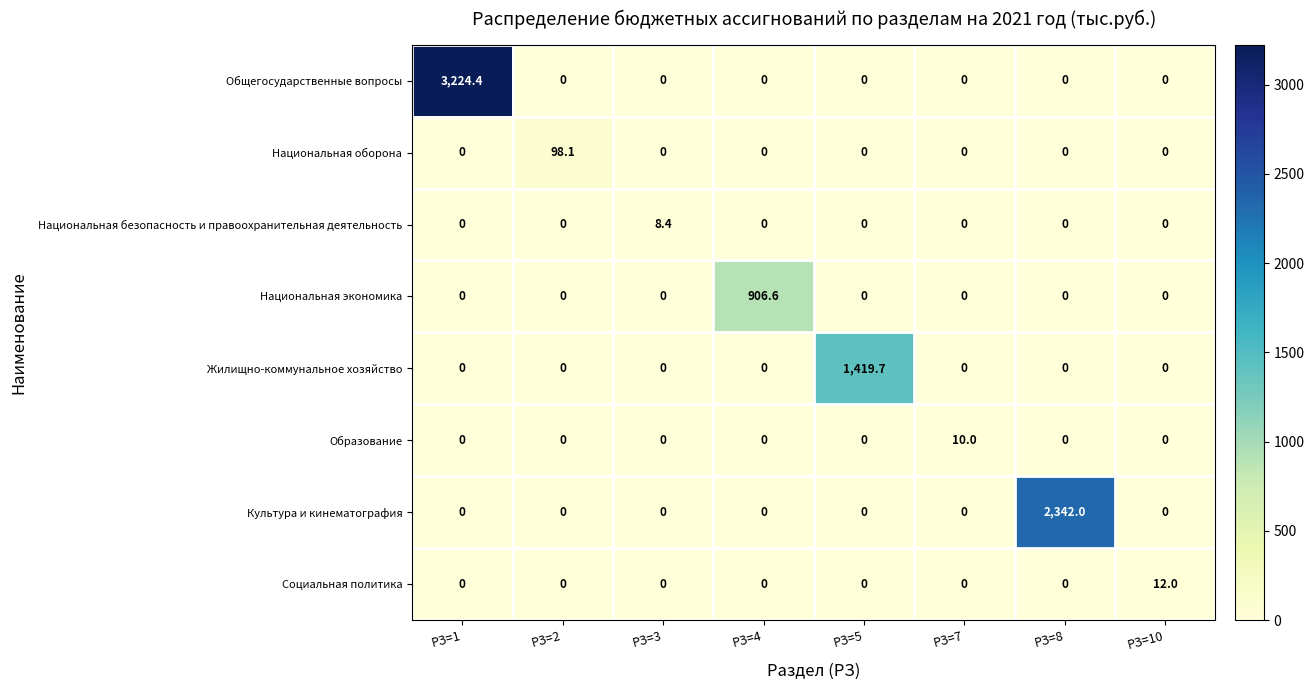

List the series in order of their peak value, lowest first.

Национальная безопасность и правоохранительная деятельность, Образование, Социальная политика, Национальная оборона, Национальная экономика, Жилищно-коммунальное хозяйство, Культура и кинематография, Общегосударственные вопросы